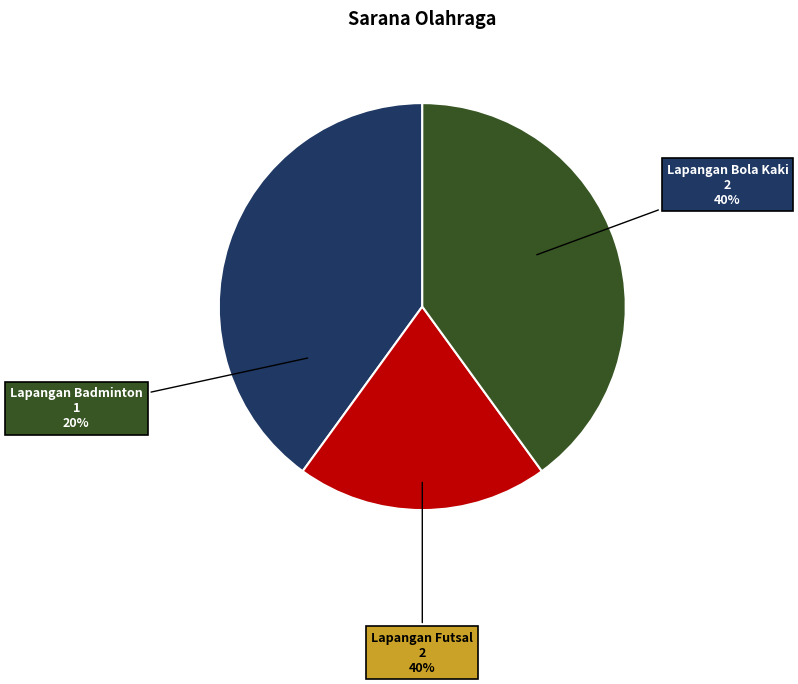

To the nearest percent, what portion does Lapangan Badminton represent?

20%